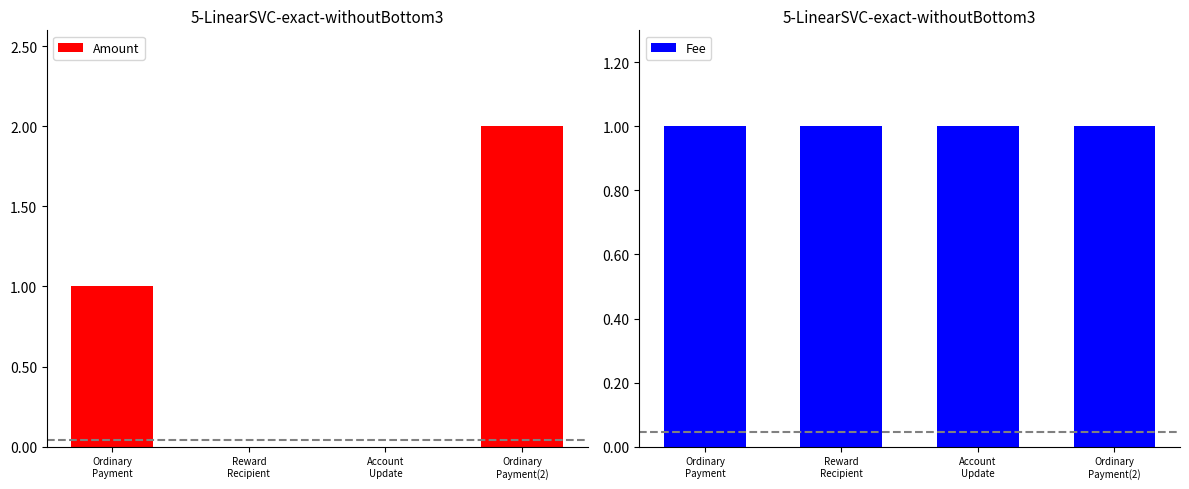

What is the approximate value of Amount at Ordinary
Payment(2)?

2